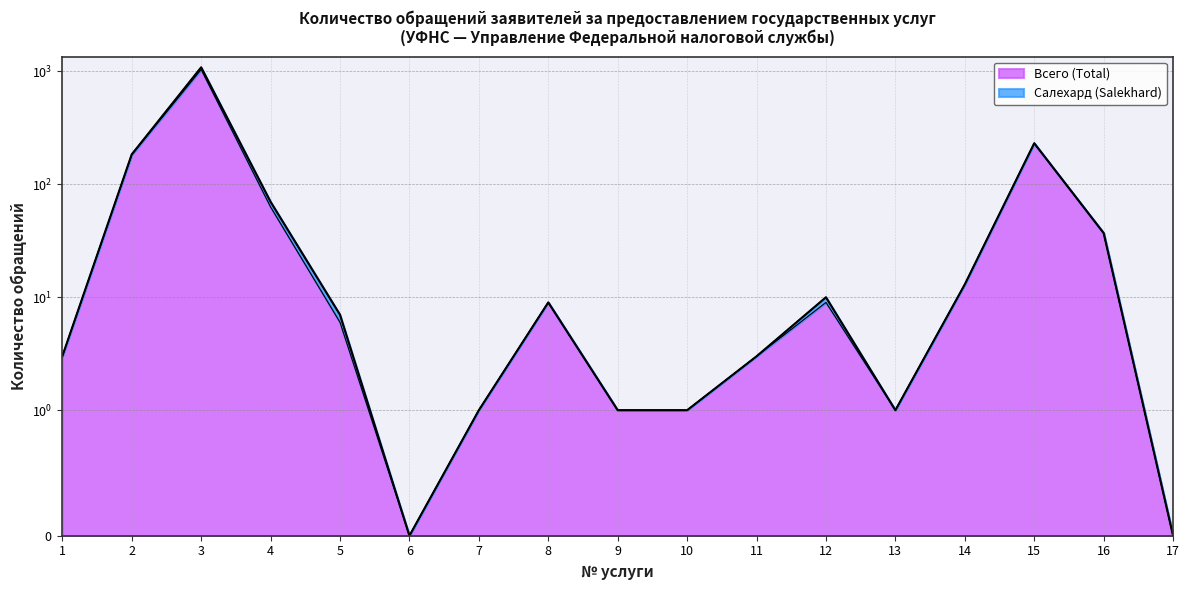

What is the average value?

94